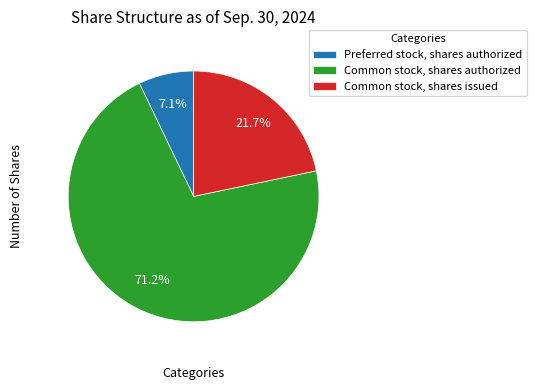

Rank the categories by value from highest to lowest.

Common stock, shares authorized, Common stock, shares issued, Preferred stock, shares authorized